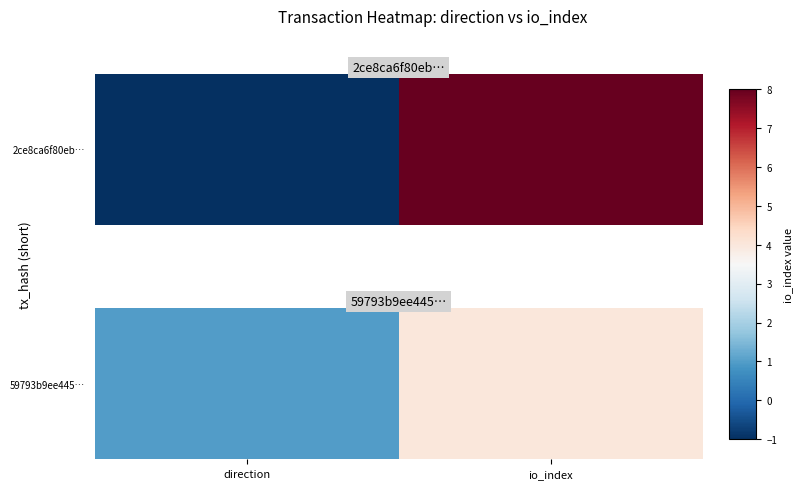

What is the ratio of the value at io_index to the value at direction?

4.0